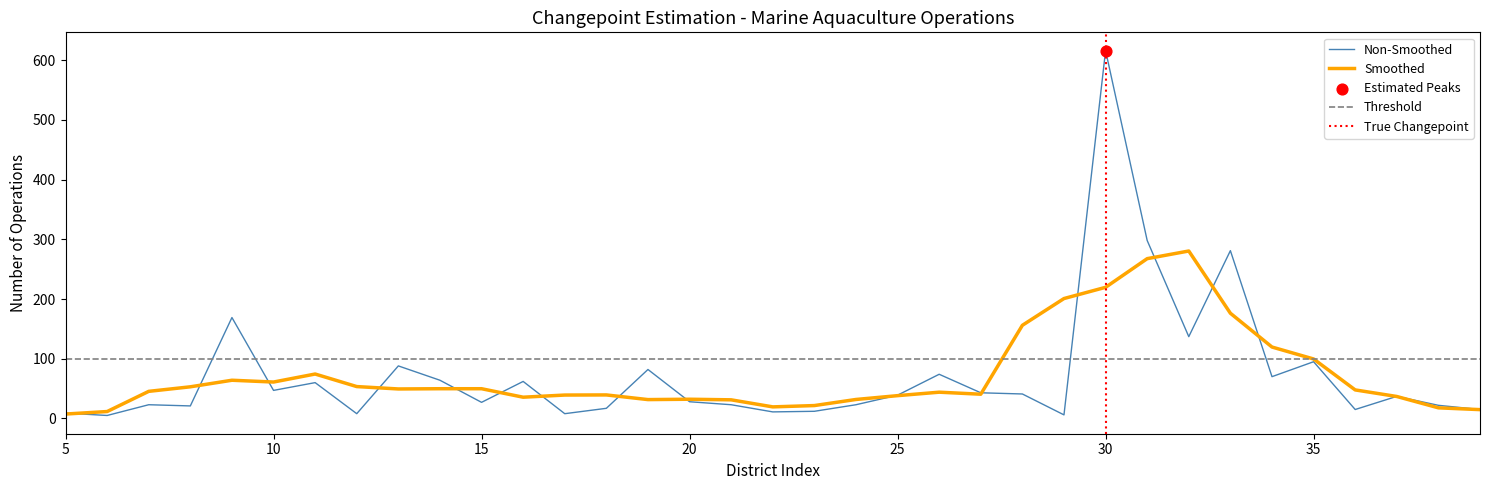

What is the change in value from 10 to 20?

-19